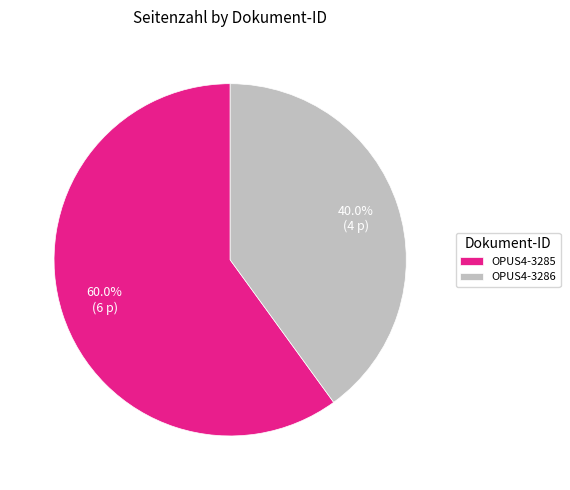

What is the majority slice?

OPUS4-3285